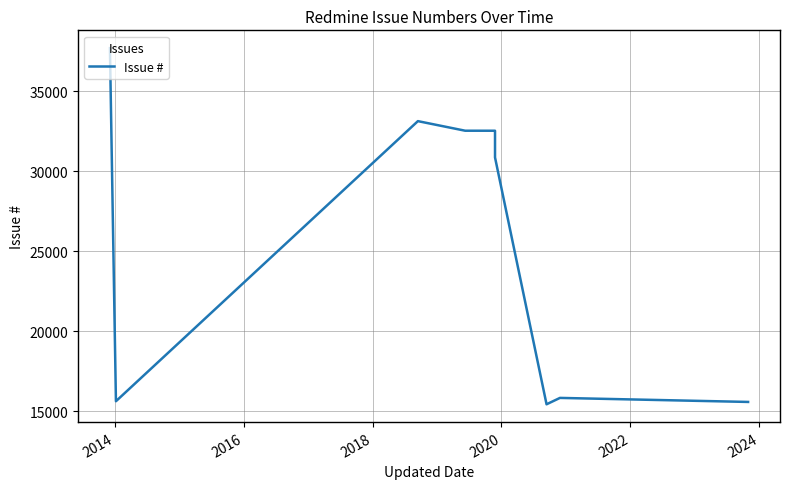

Between 2022 and 2018, which is larger?

2018